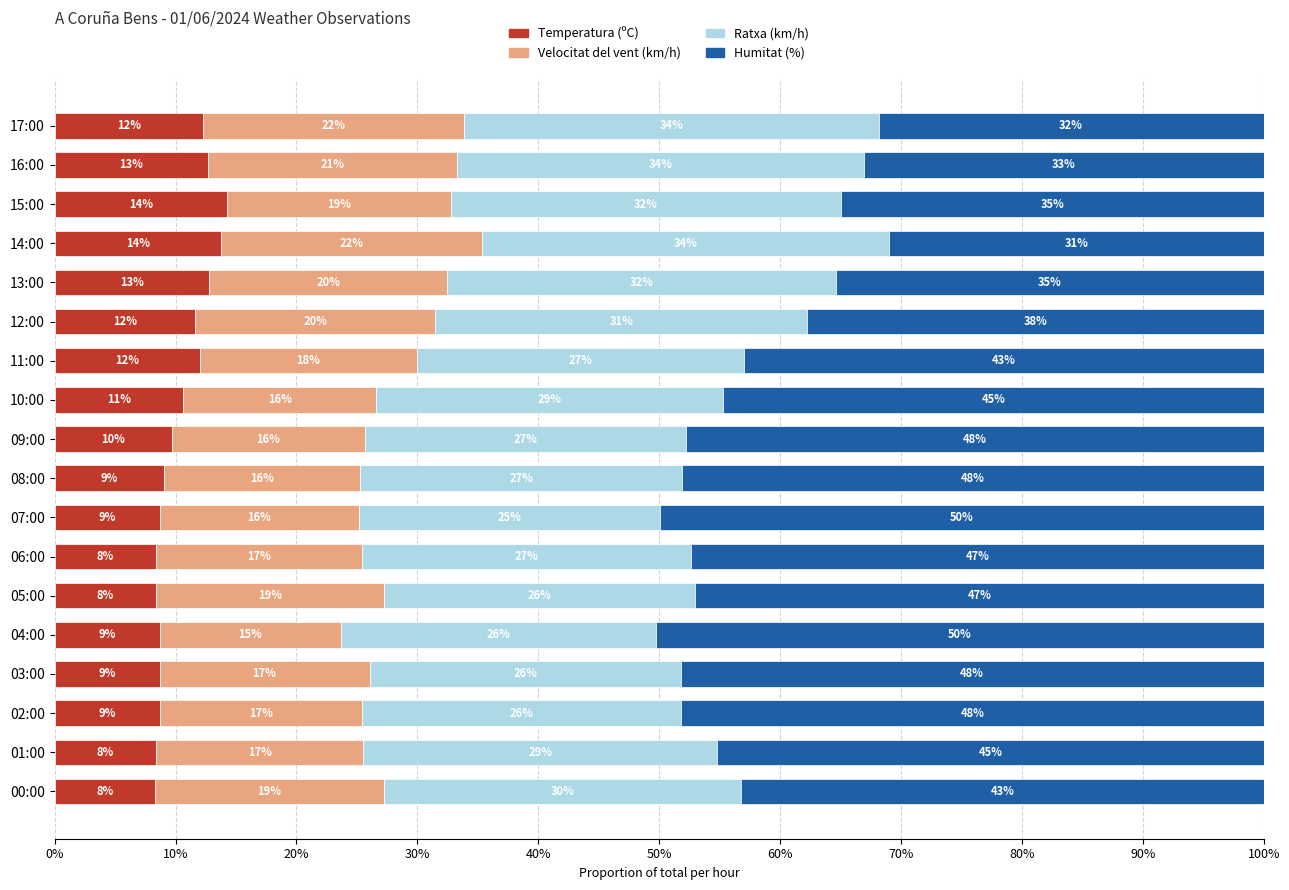

Count the Velocitat del vent (km/h) values in the range 0 to 1.

18